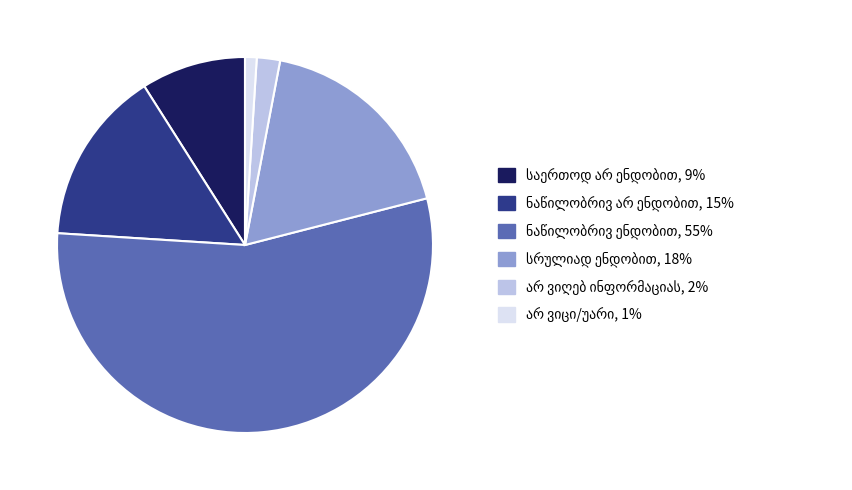

Is there any slice that represents more than half of the pie?

Yes